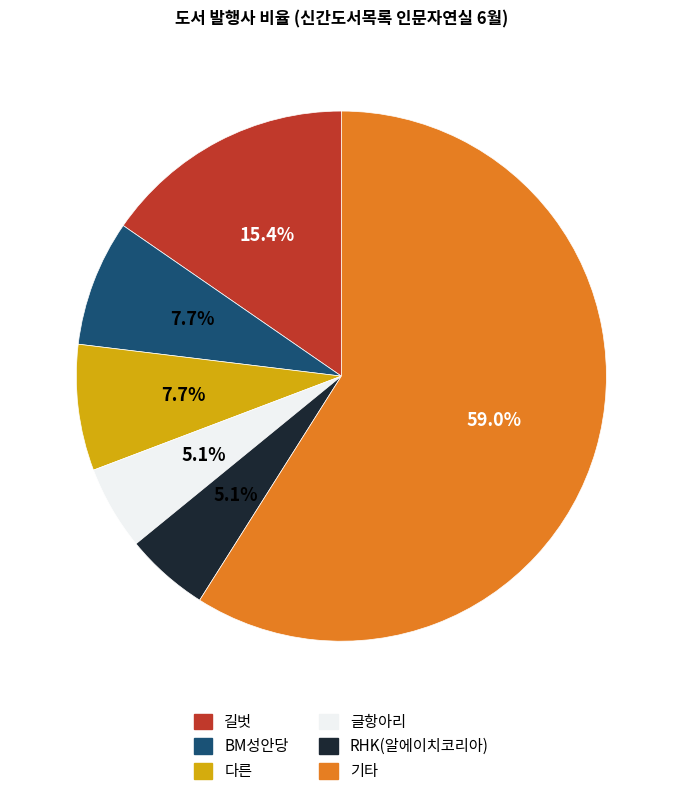

Is there a majority slice in this chart?

Yes